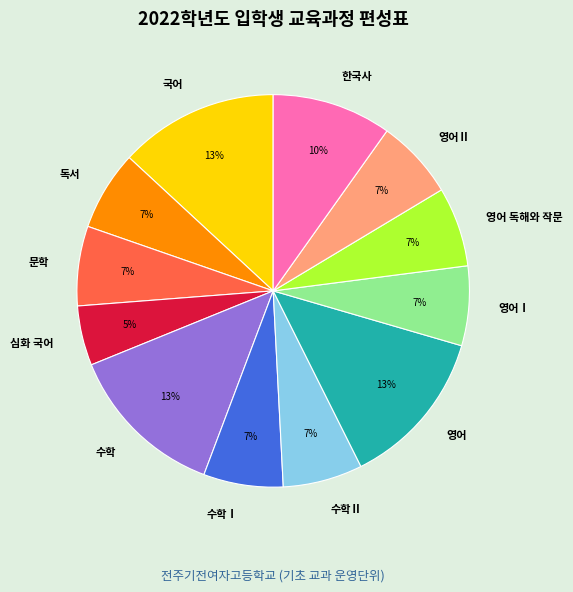

True or false: 국어 accounts for 1% of the total.

False